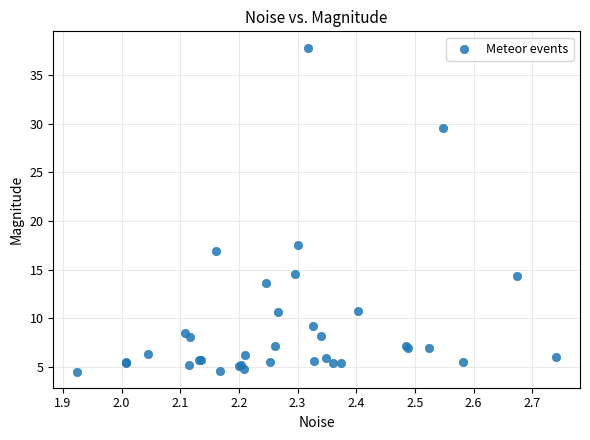

What Y value in the scatter plot is closest to 21?

17.5